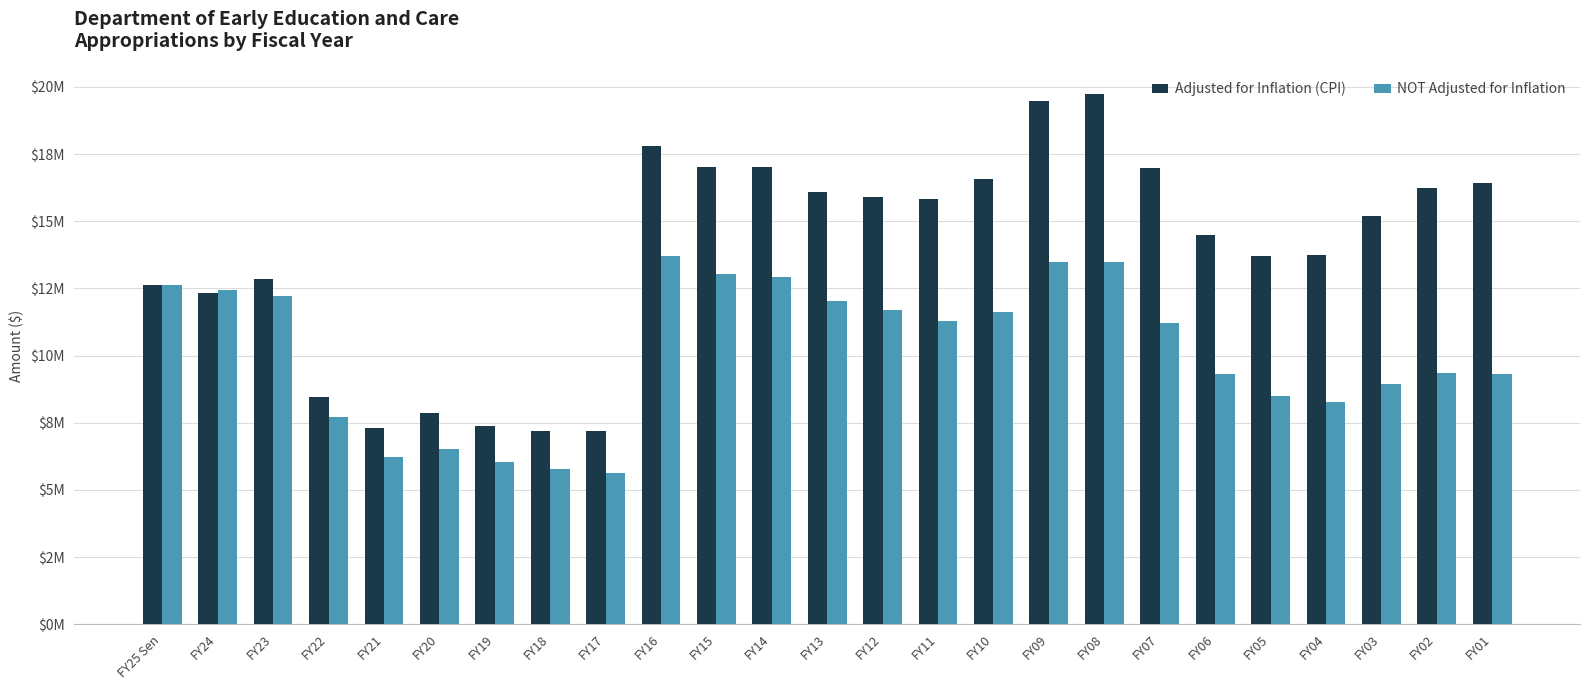

What are all the series names shown in the legend?

Adjusted for Inflation (CPI), NOT Adjusted for Inflation